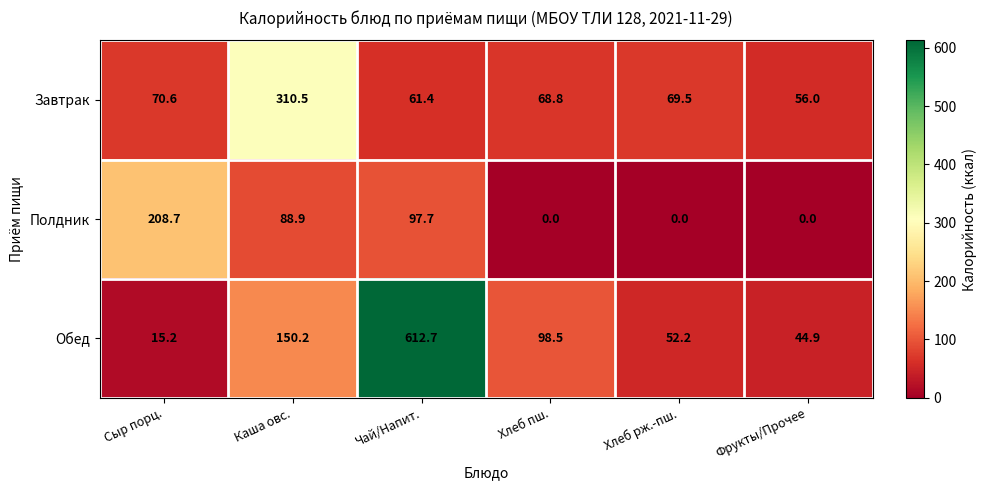

Which label corresponds to the largest value in the chart?

Чай/Напит.